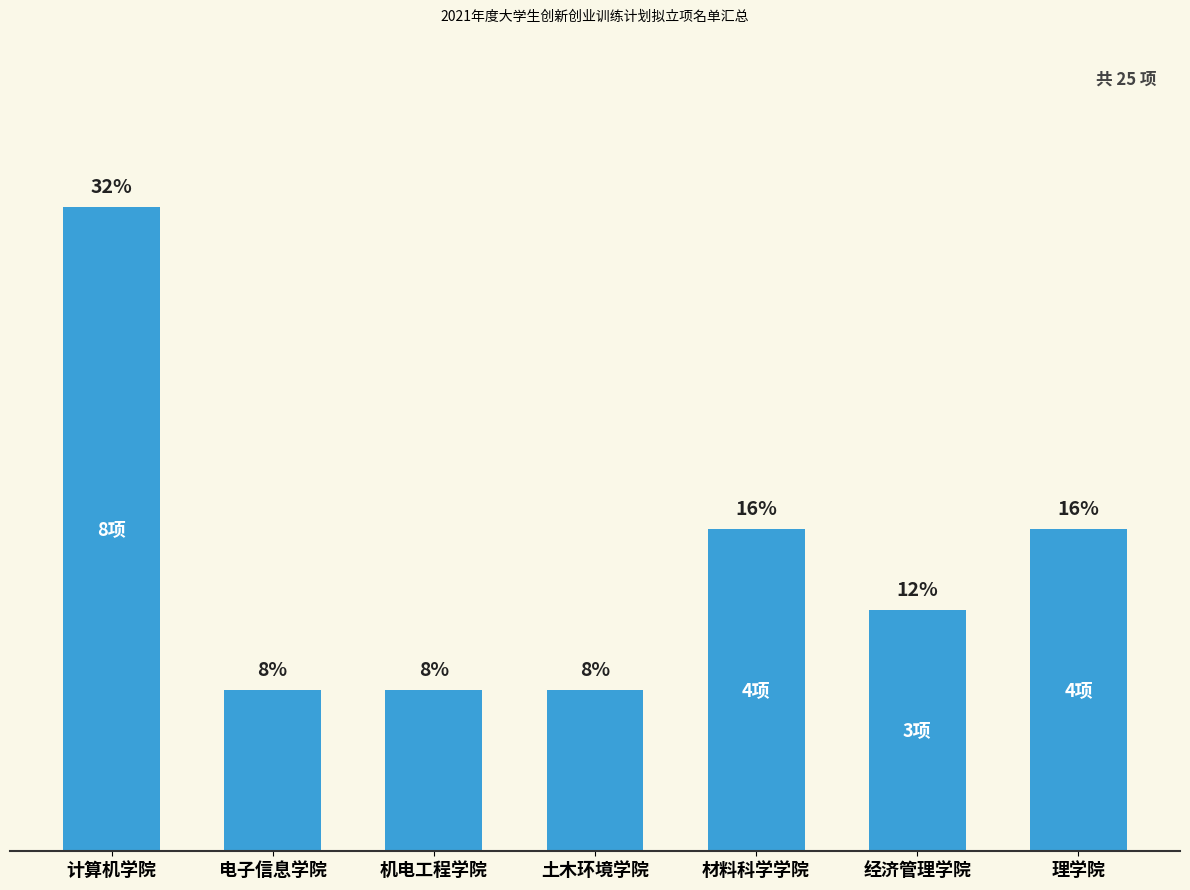

What is the label of the 2nd bar from the right?

经济管理学院